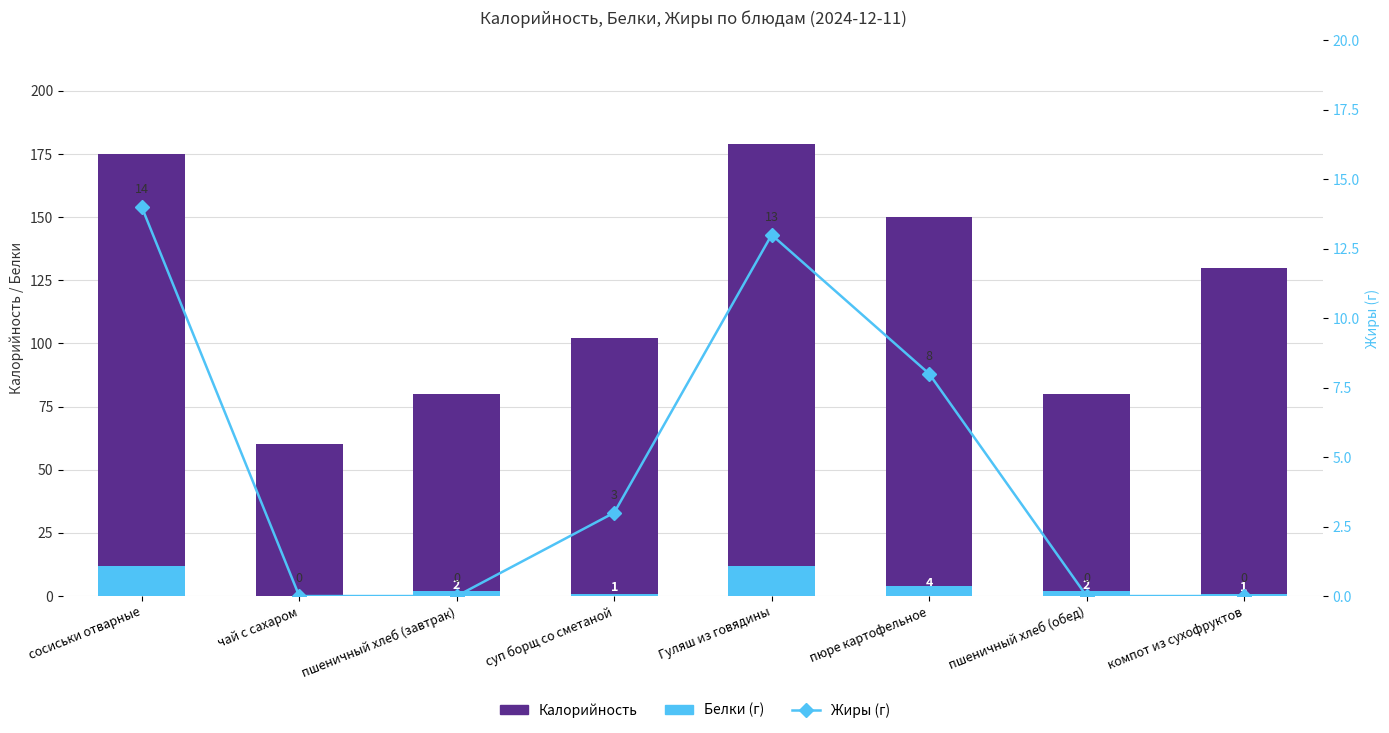

What is the highest value of the Белки (г) series?

12